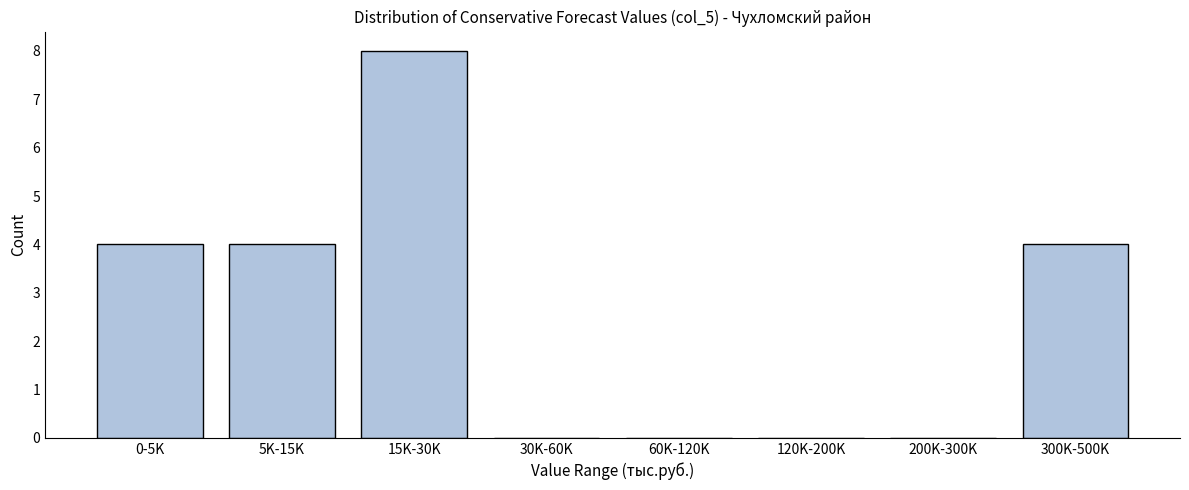

Reading left to right, transcribe all the data shown in this chart.

0-5K=4	5K-15K=4	15K-30K=8	30K-60K=0	60K-120K=0	120K-200K=0	200K-300K=0	300K-500K=4